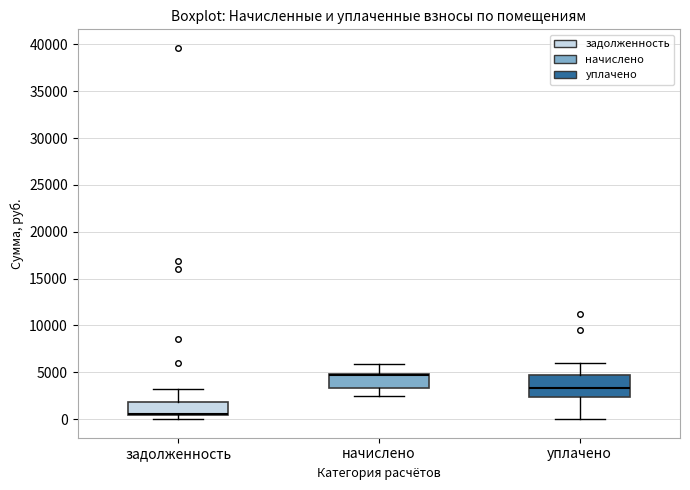

Comparing the boxes themselves (not the whiskers), which one is the tallest?

уплачено